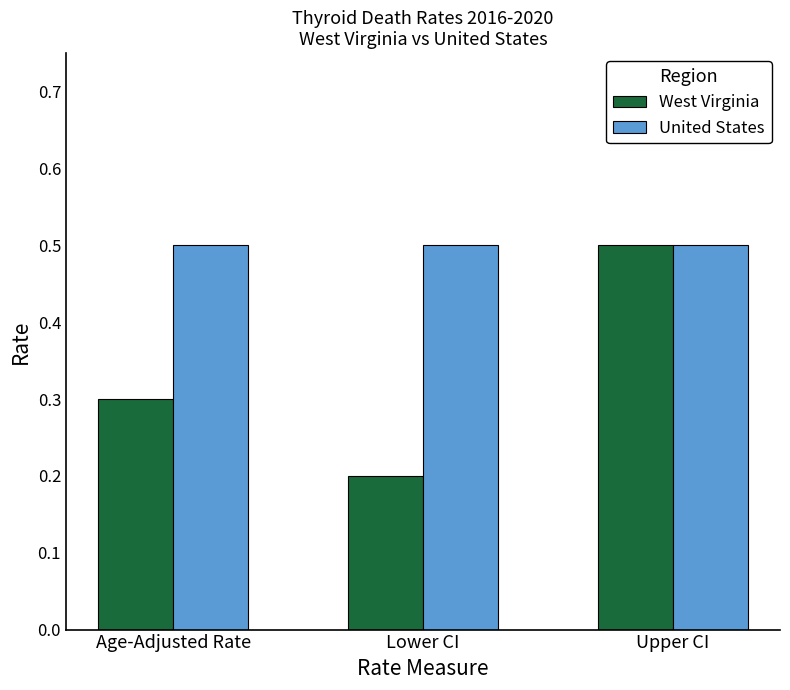

What is the value of the United States bar at the 1st from the left?

0.5